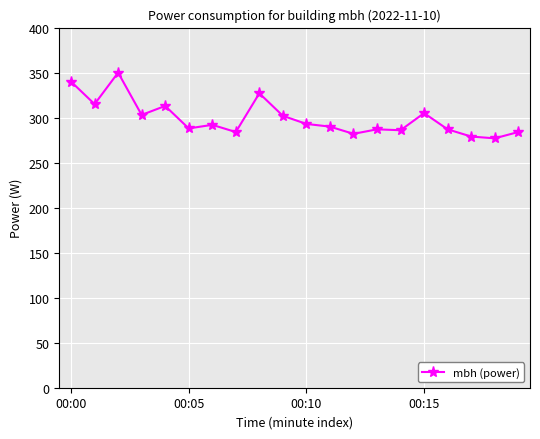

What is the minimum value shown in the chart?

277